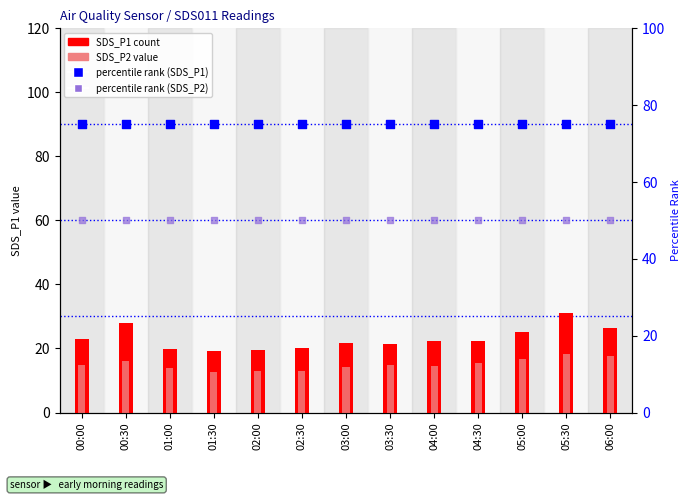

Which series contains the highest Y value?

percentile rank (SDS_P1)